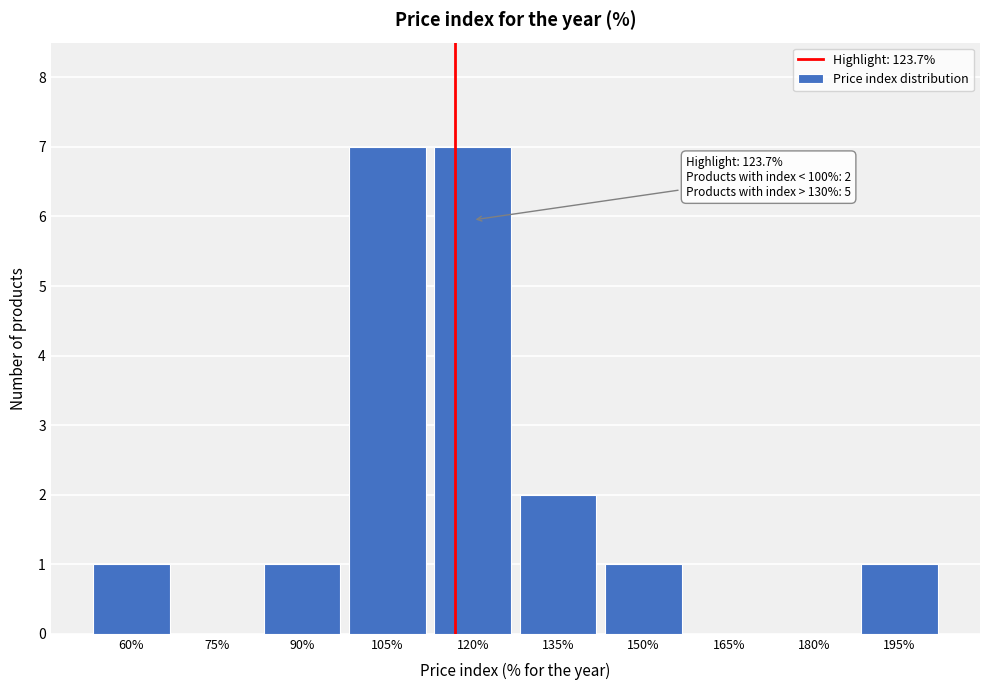

Reading left to right, extract all data points from this chart.

60%=1	75%=0	90%=1	105%=7	120%=7	135%=2	150%=1	165%=0	180%=0	195%=1